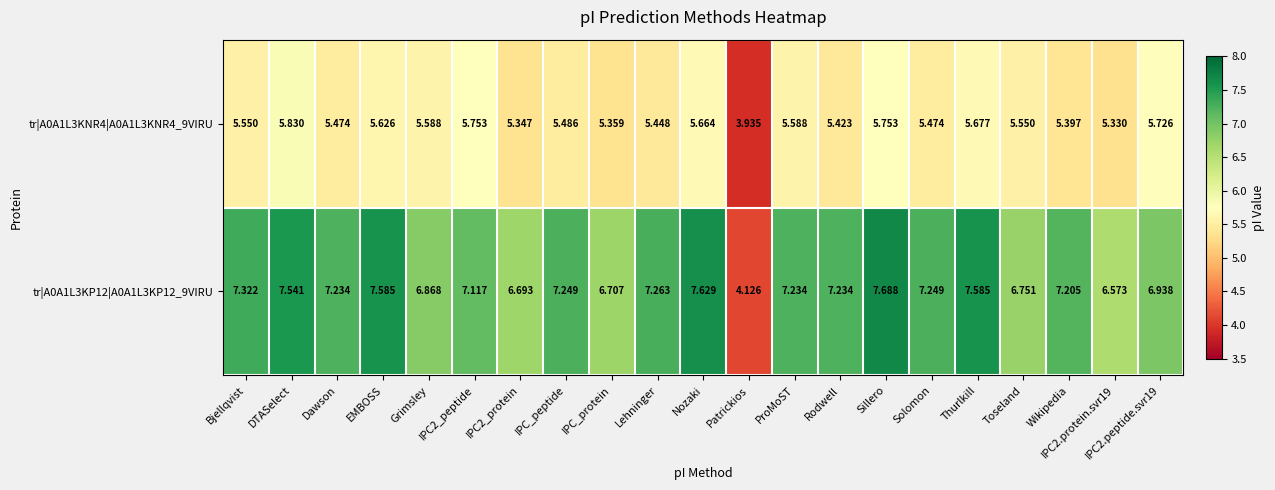

At which category is the sum across all series the highest?

Sillero